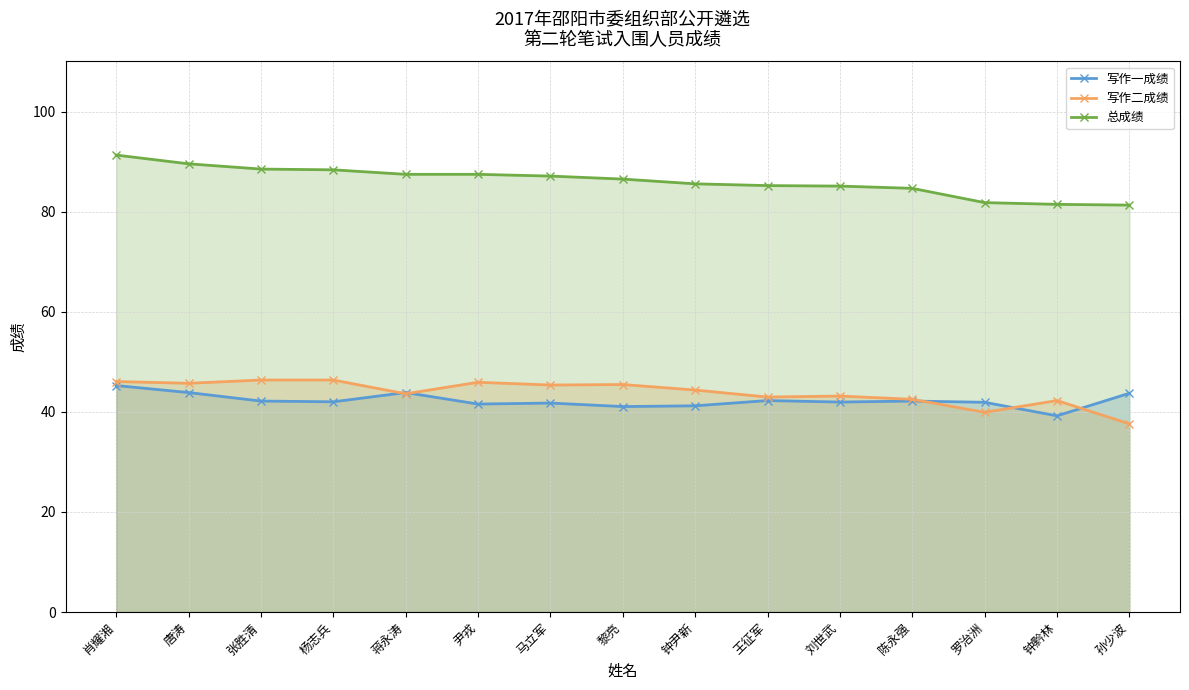

Rank the categories by 写作一成绩 value from lowest to highest.

钟黔林, 黎亮, 钟尹新, 尹戎, 马立军, 罗治洲, 刘世武, 杨志兵, 张胜清, 陈永强, 王征军, 孙少波, 唐涛, 蒋永涛, 肖耀湘